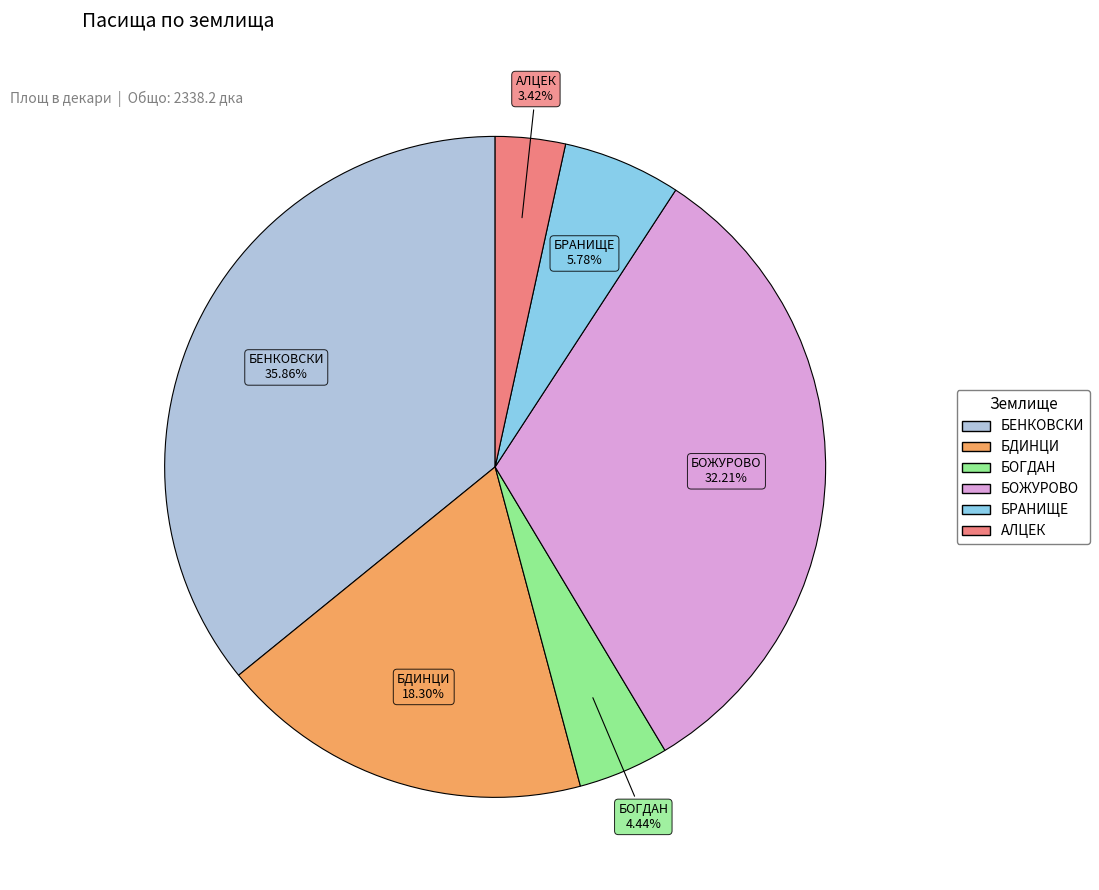

Is there a majority slice in this chart?

No